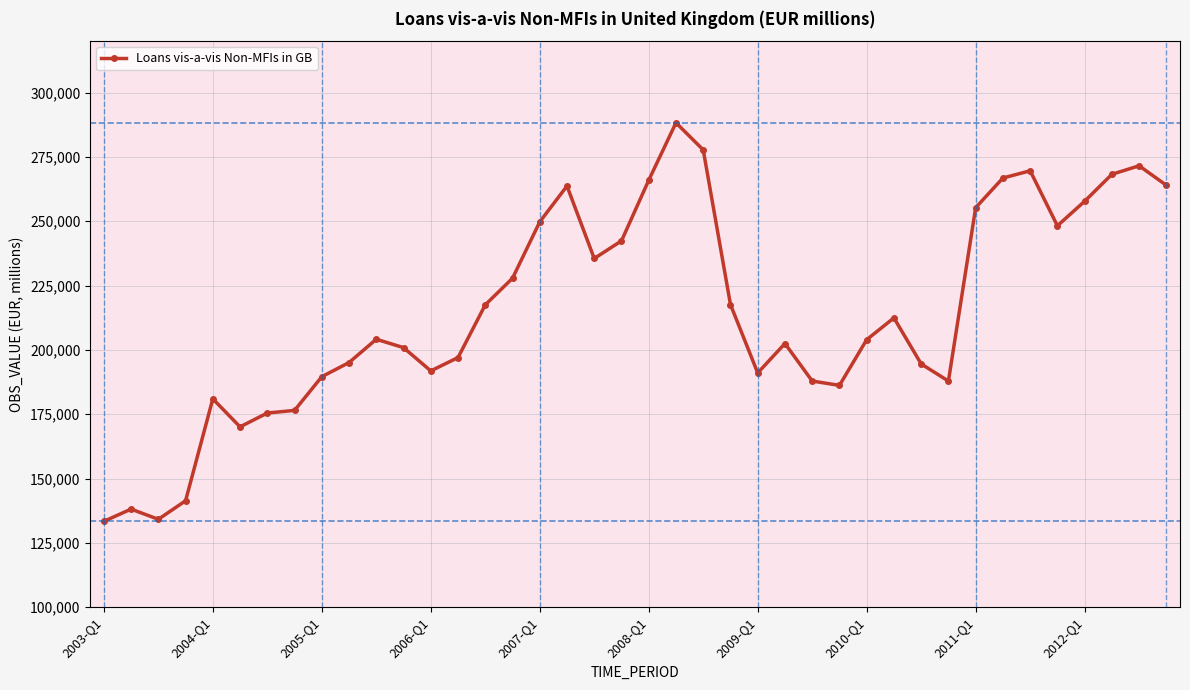

True or false: the data has more than 1 interior local peaks.

True